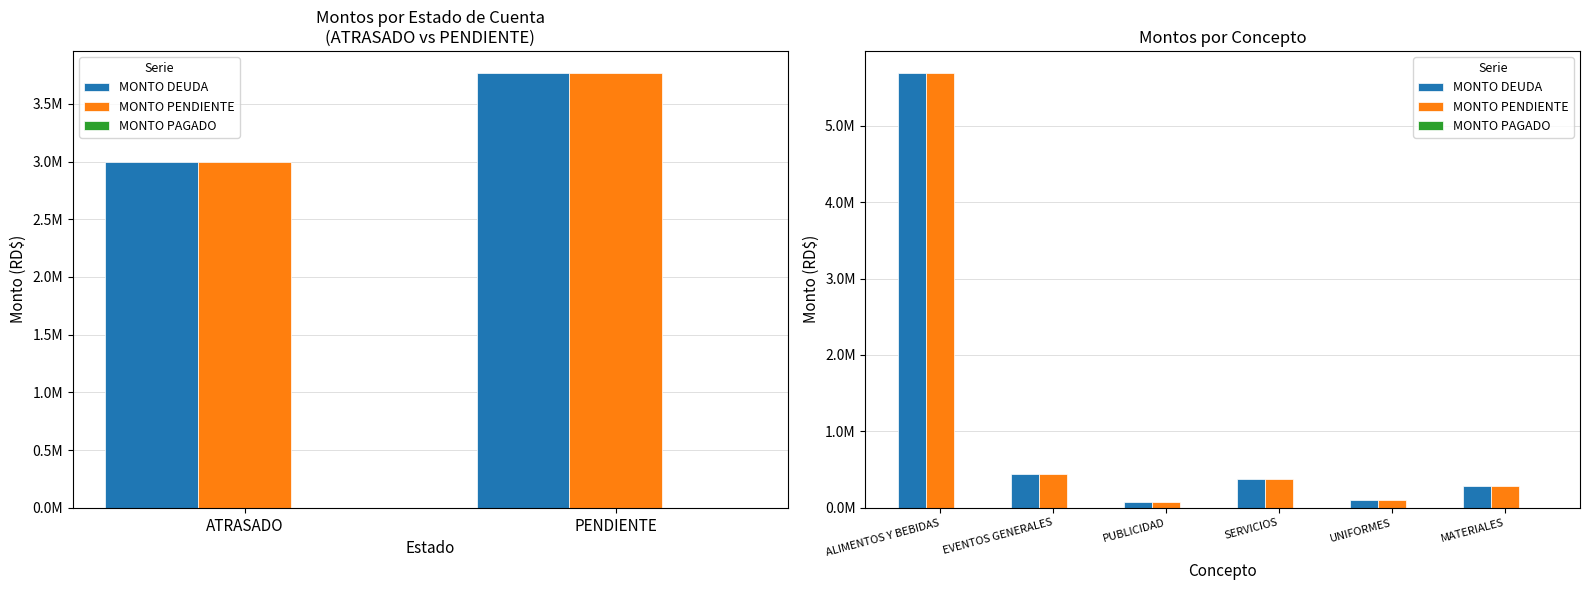

What is the difference between the maximum and minimum values in the MONTO DEUDA series?

5618155.0